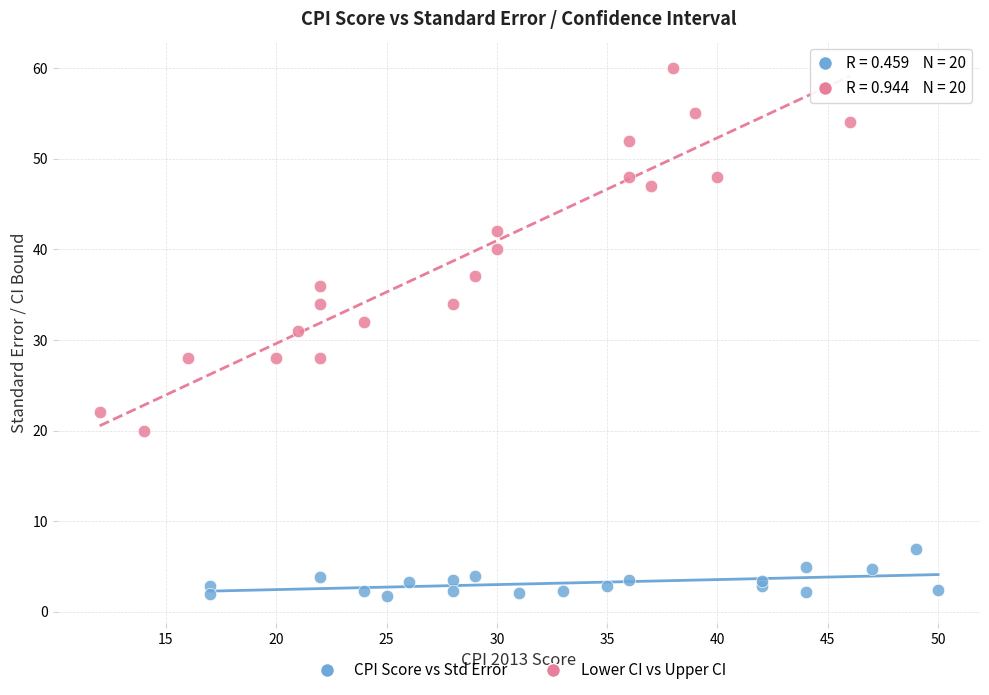

Which series has the widest spread of Y values?

Lower CI vs Upper CI